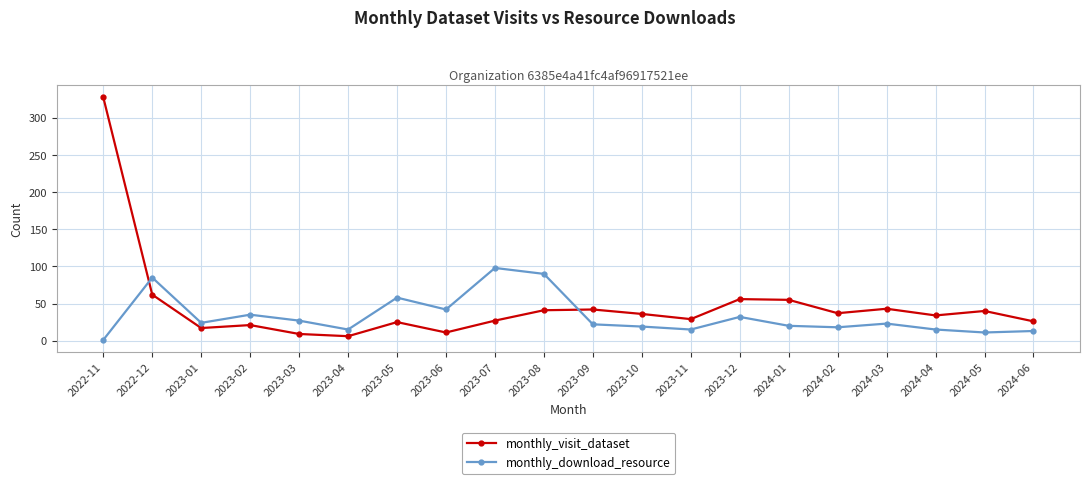

How many data points in monthly_download_resource are less than 23?

10